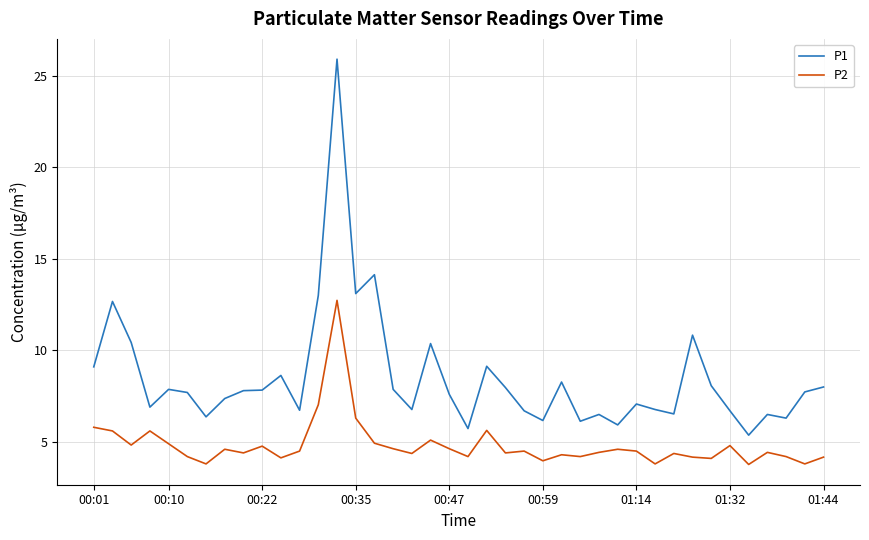

What is the difference between the second highest and second lowest values in the P2 series?

3.2